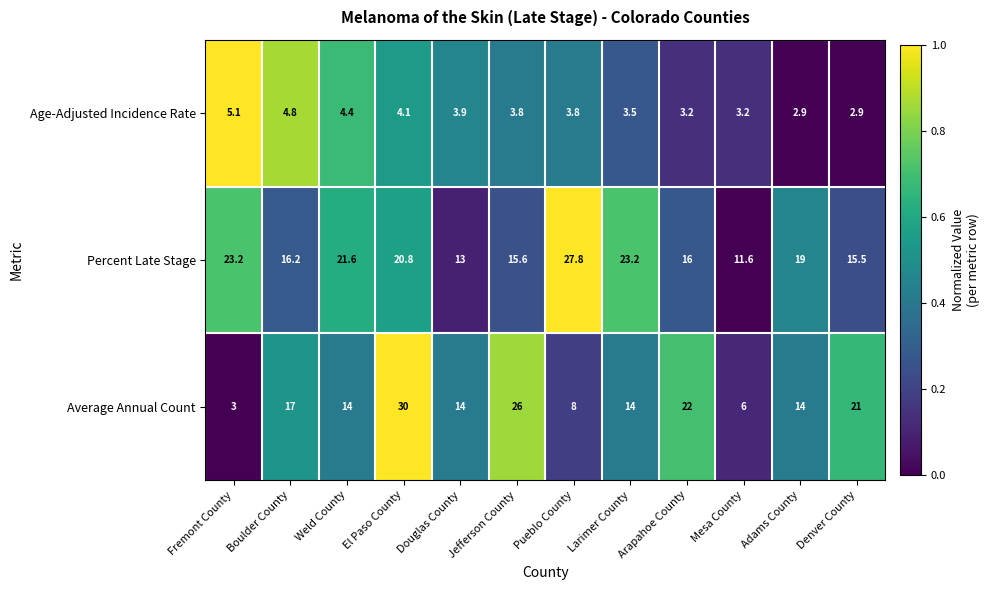

The value of Age-Adjusted Incidence Rate at Jefferson County is 3.8. True or false?

True